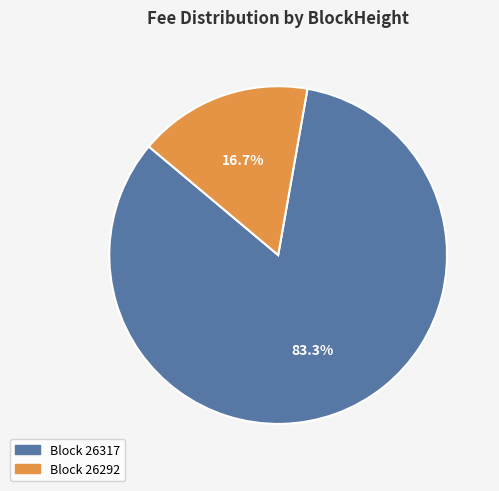

How many slices are in this pie chart?

2